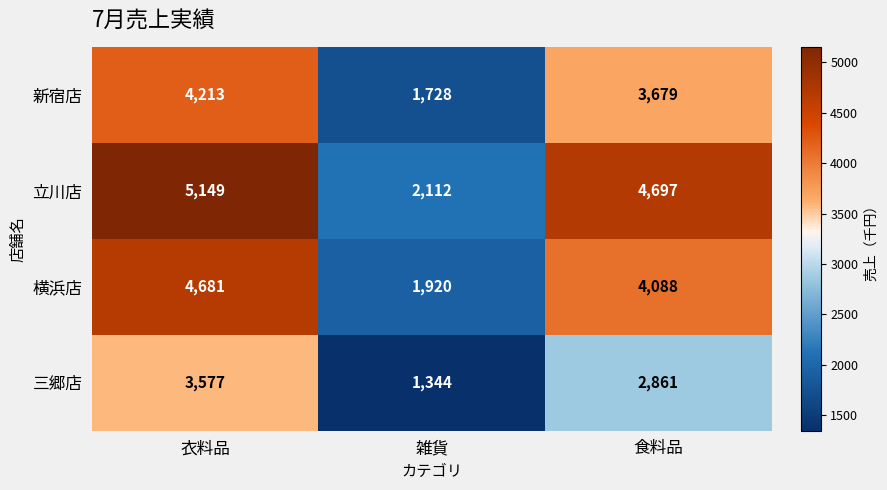

What is the sum of the 新宿店 values at 食料品 and 雑貨?

5407